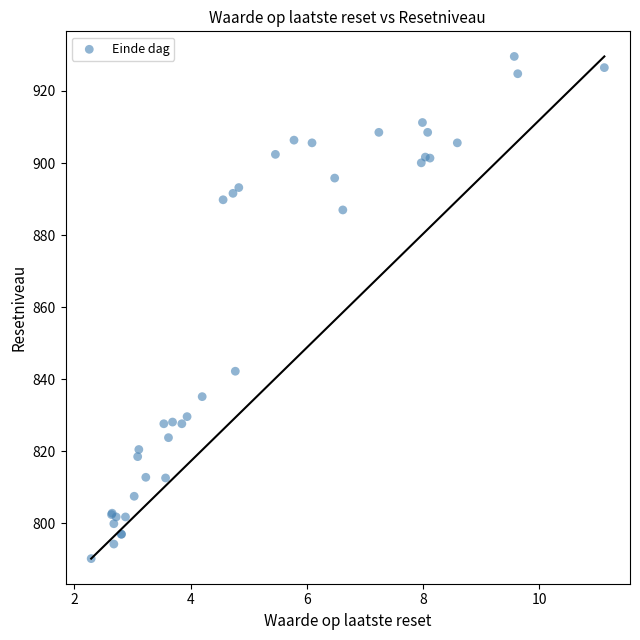

What Y value in the scatter plot is closest to 859?

842.2